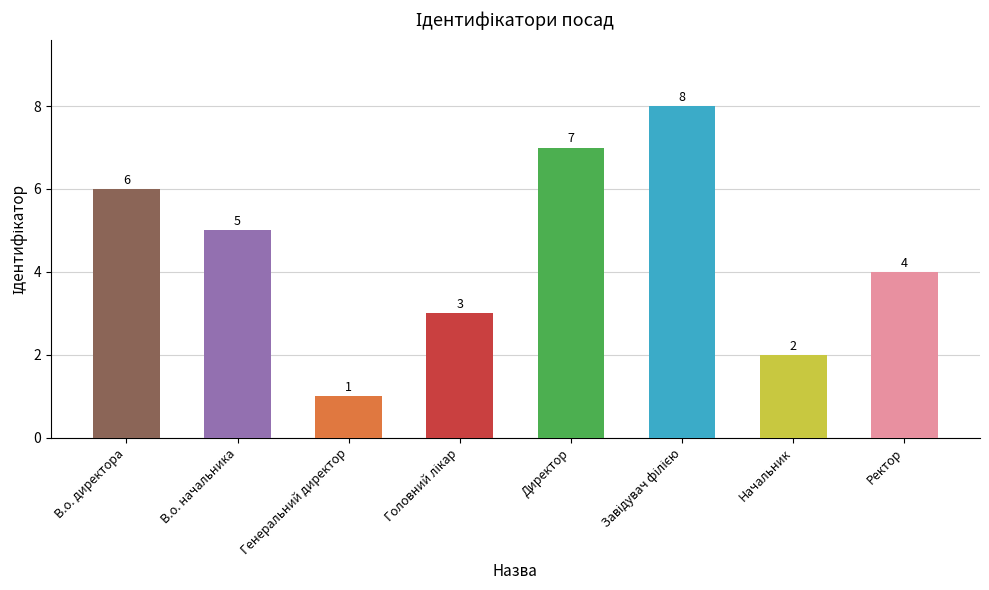

How many categories are shown in the chart?

8